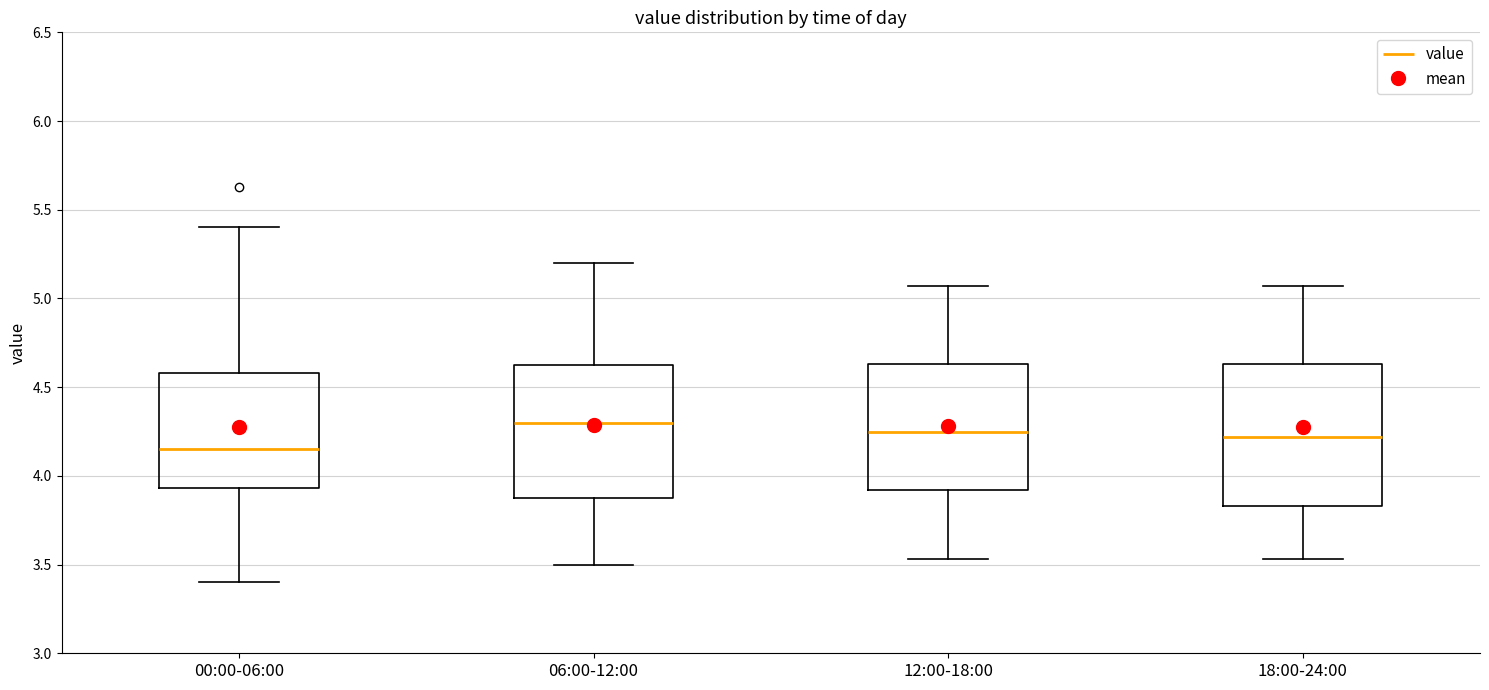

Where does the median line of the box for 00:00-06:00 sit on the y-axis? The values are not printed on the chart, so give them approximately, as read against the axis.

4.15